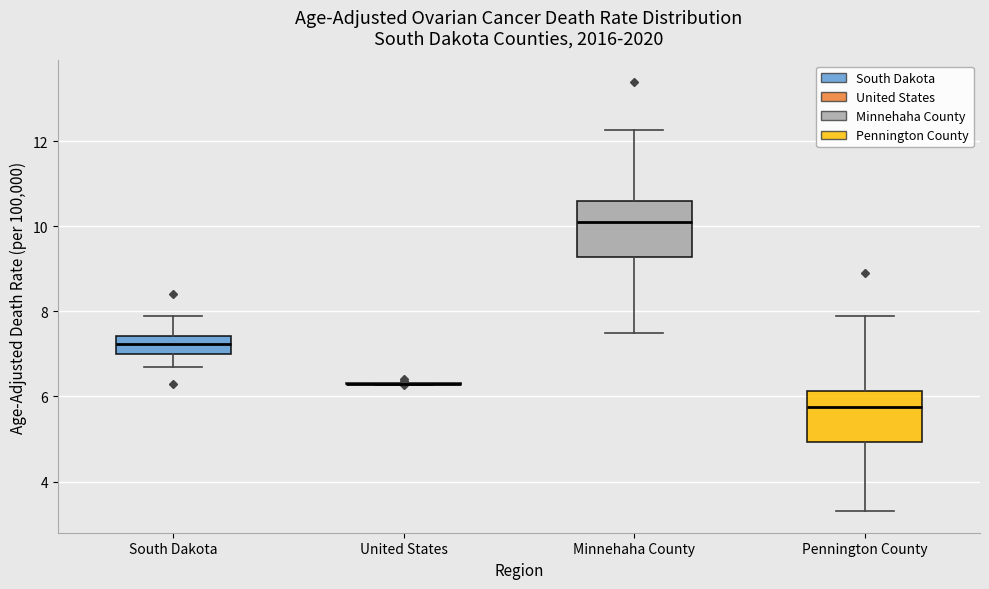

Reading left to right, transcribe this box plot: for each box, give where its median line is, the range the box spans, and where its two whiskers end, as read against the y-axis. The values are not printed on the chart, so give them approximately, as read against the axis.

South Dakota: median 7.2, box 7.0 to 7.4, whiskers 6.6 to 7.8
United States: box collapsed to a line at 6.4, whiskers 6.2 to 6.4
Minnehaha County: median 10.2, box 9.2 to 10.6, whiskers 7.6 to 12.2
Pennington County: median 5.8, box 5.0 to 6.2, whiskers 3.4 to 7.8